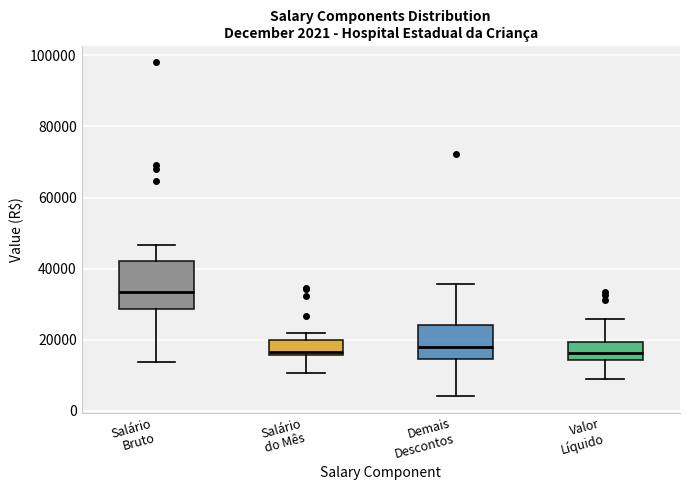

Which box is the tallest, from its lower edge to its upper edge?

Salário Bruto